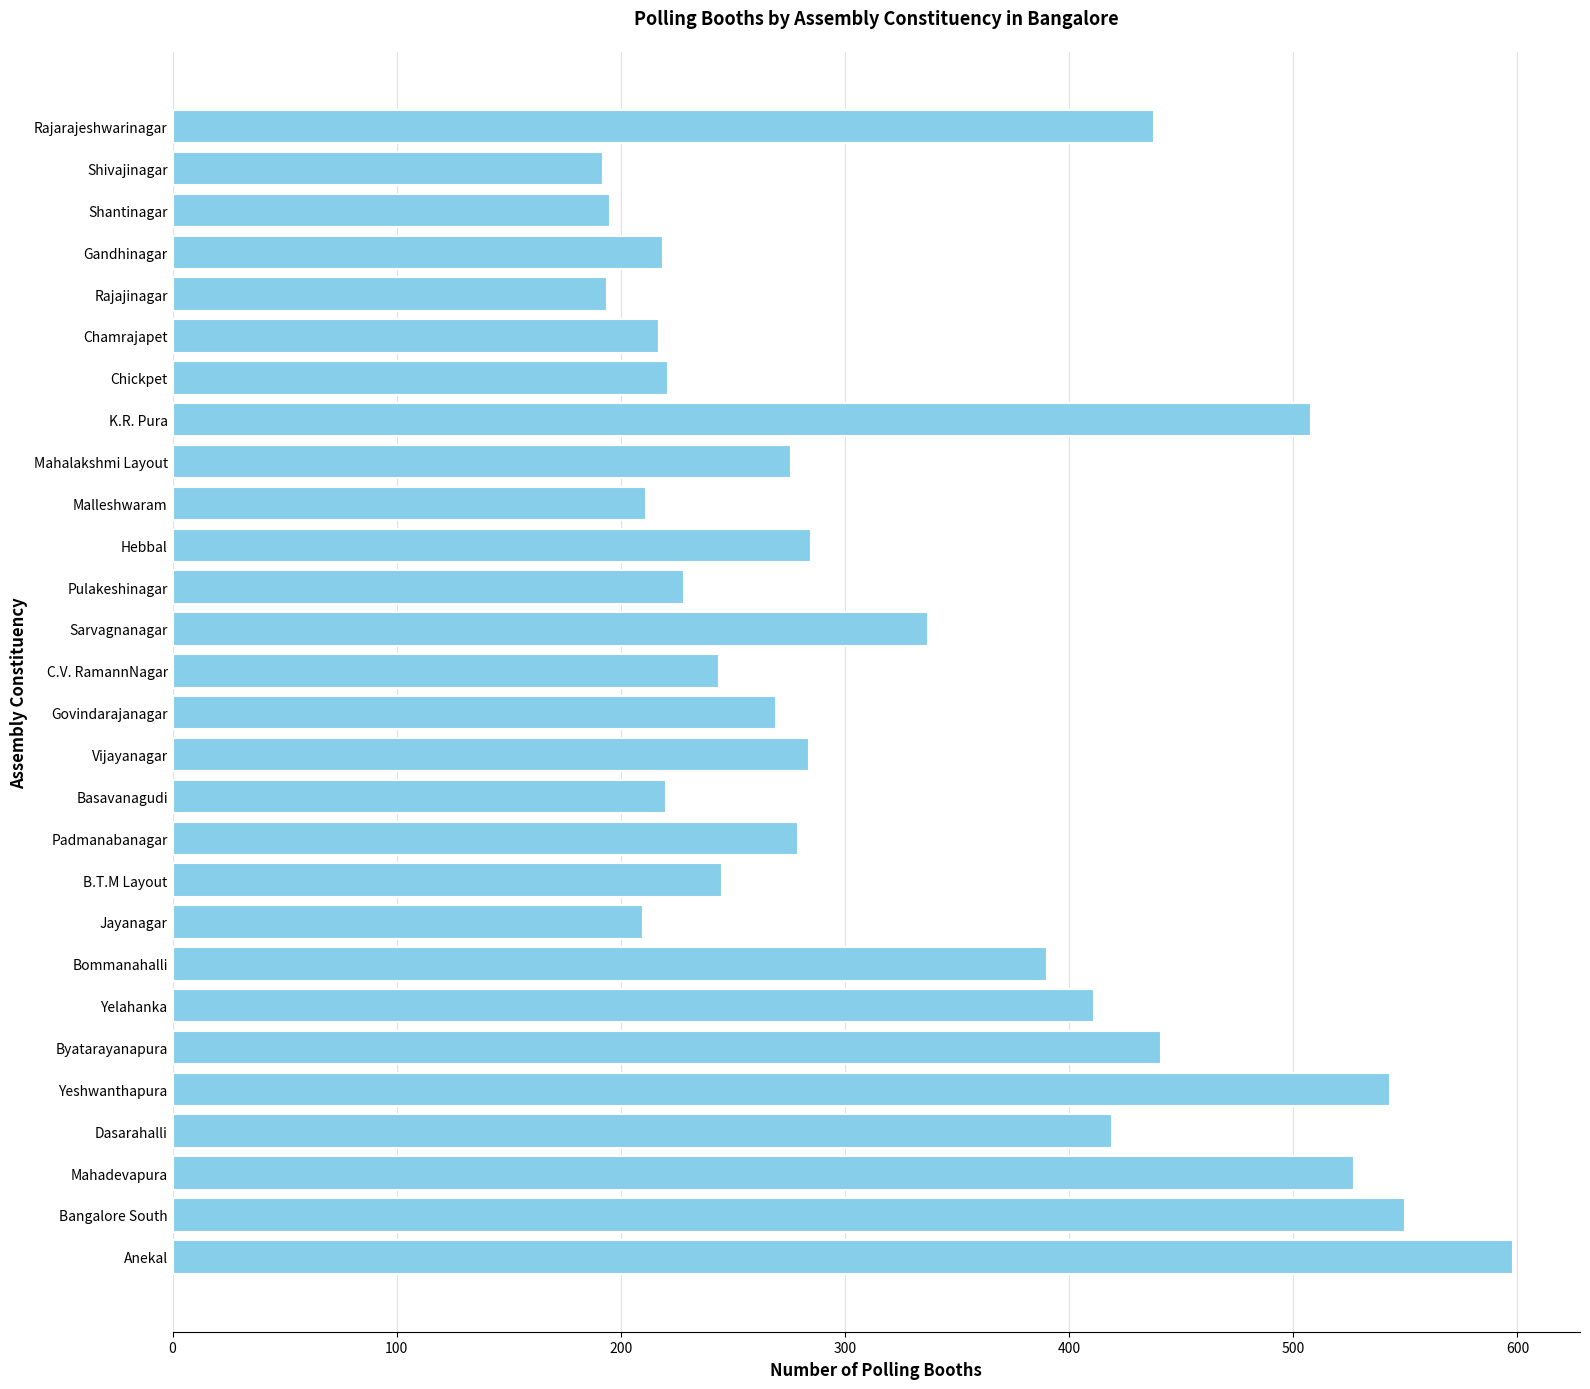

What is the smallest value displayed?

192